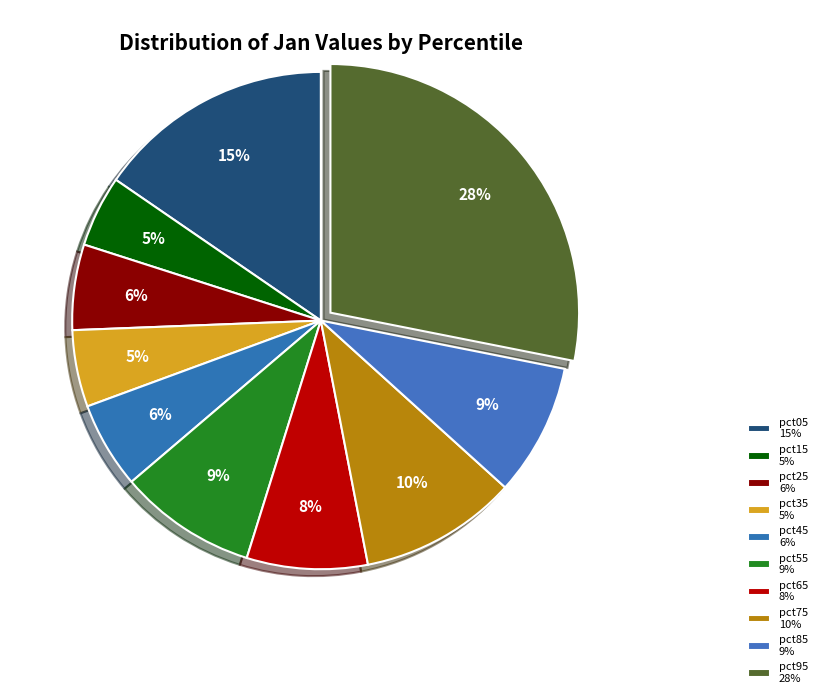

How many segments does this pie chart have?

10